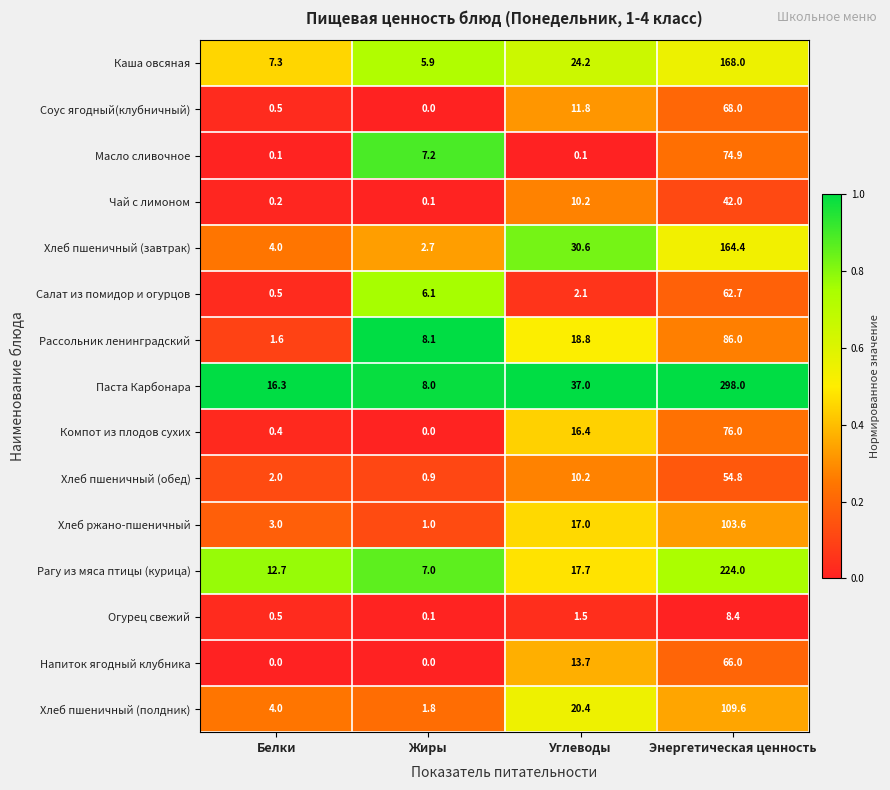

What is the spread (max minus min) of values at Белки?

16.3